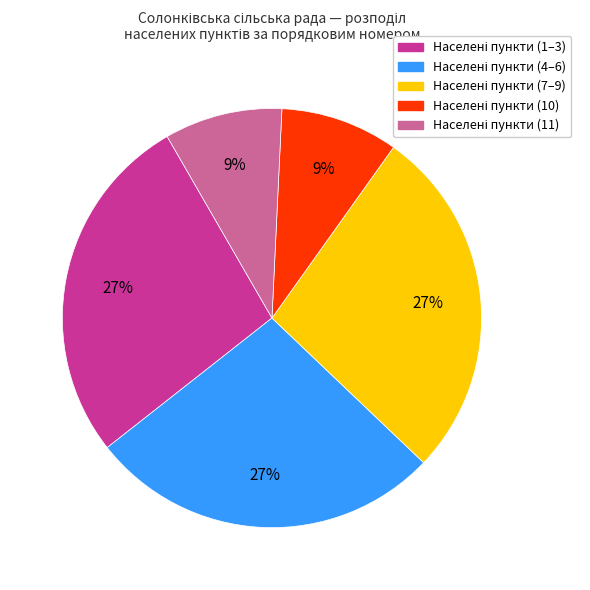

Does any single category account for the majority?

No